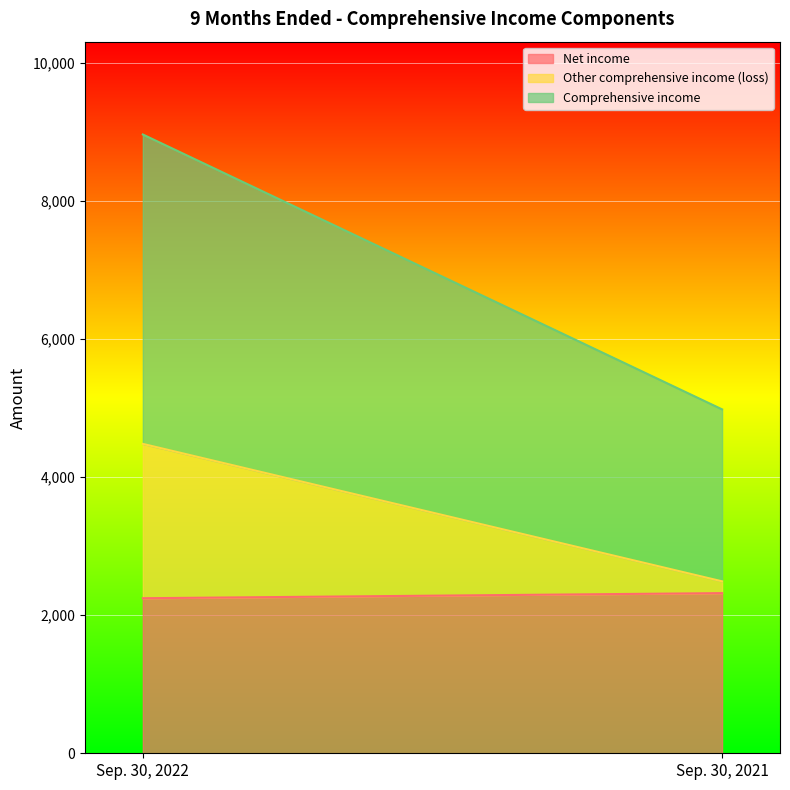

What is the sum of all Net income values?

4566